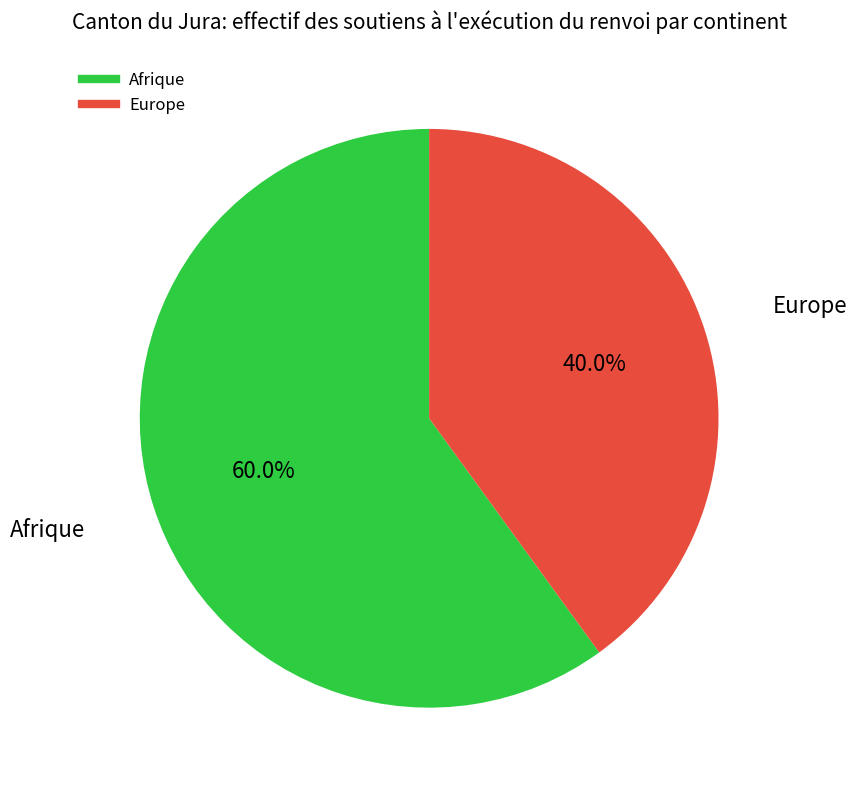

How many slices are in this pie chart?

2